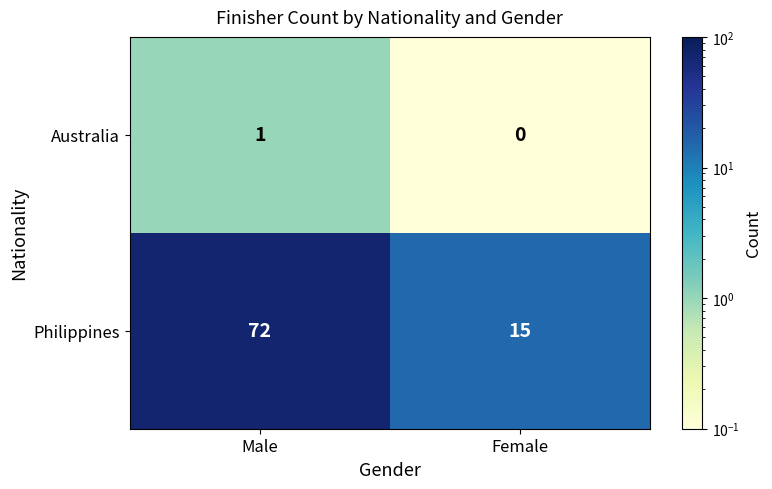

At which label does Australia reach its minimum?

Female